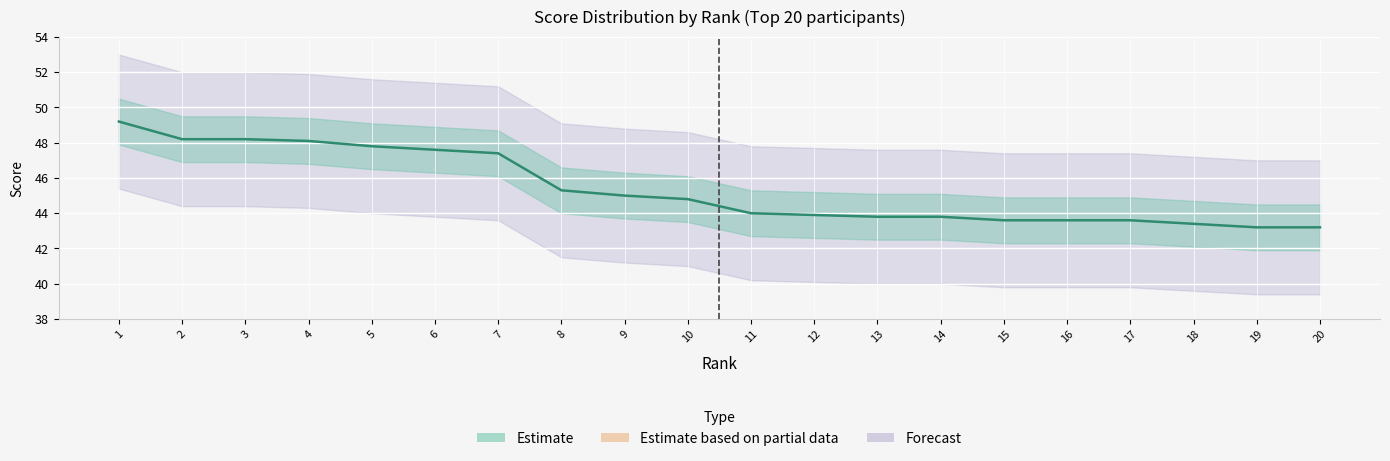

At which category does the chart reach its minimum across all series?

19